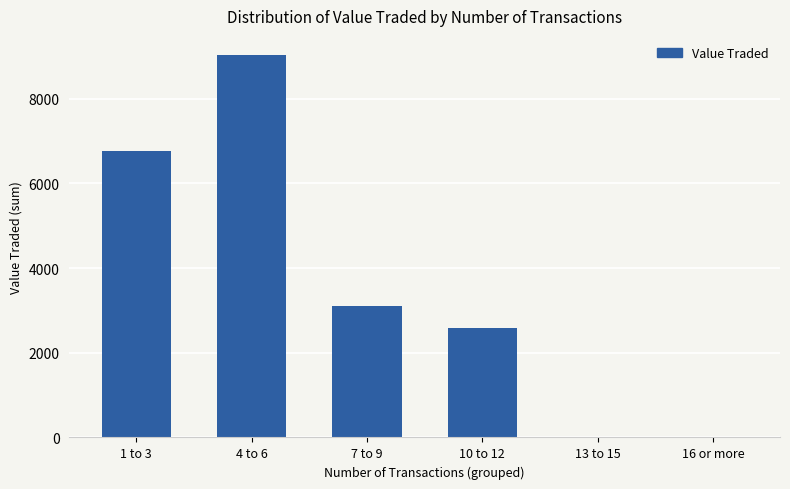

Reading right to left, extract all data points from this chart.

0	0	2590	3099	9030	6775